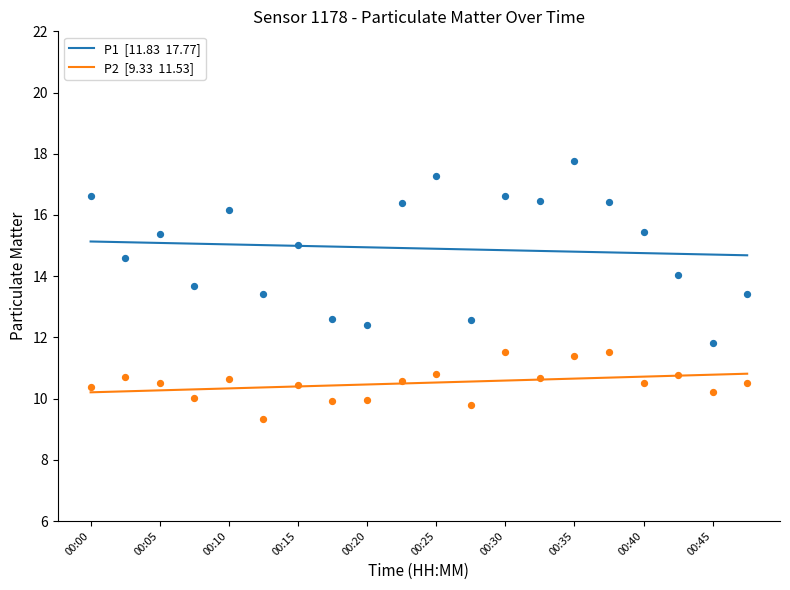

Is the value of P1  [11.83  17.77] at 00:40 greater than the value of P2  [9.33  11.53] at 17?

Yes